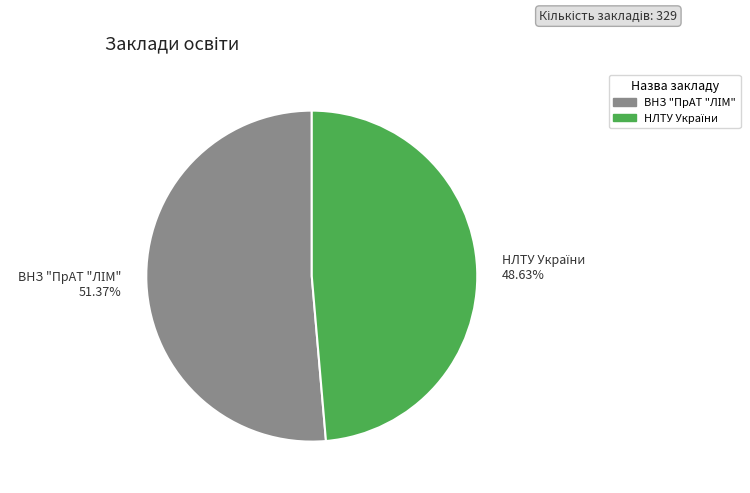

Is there a majority slice in this chart?

Yes